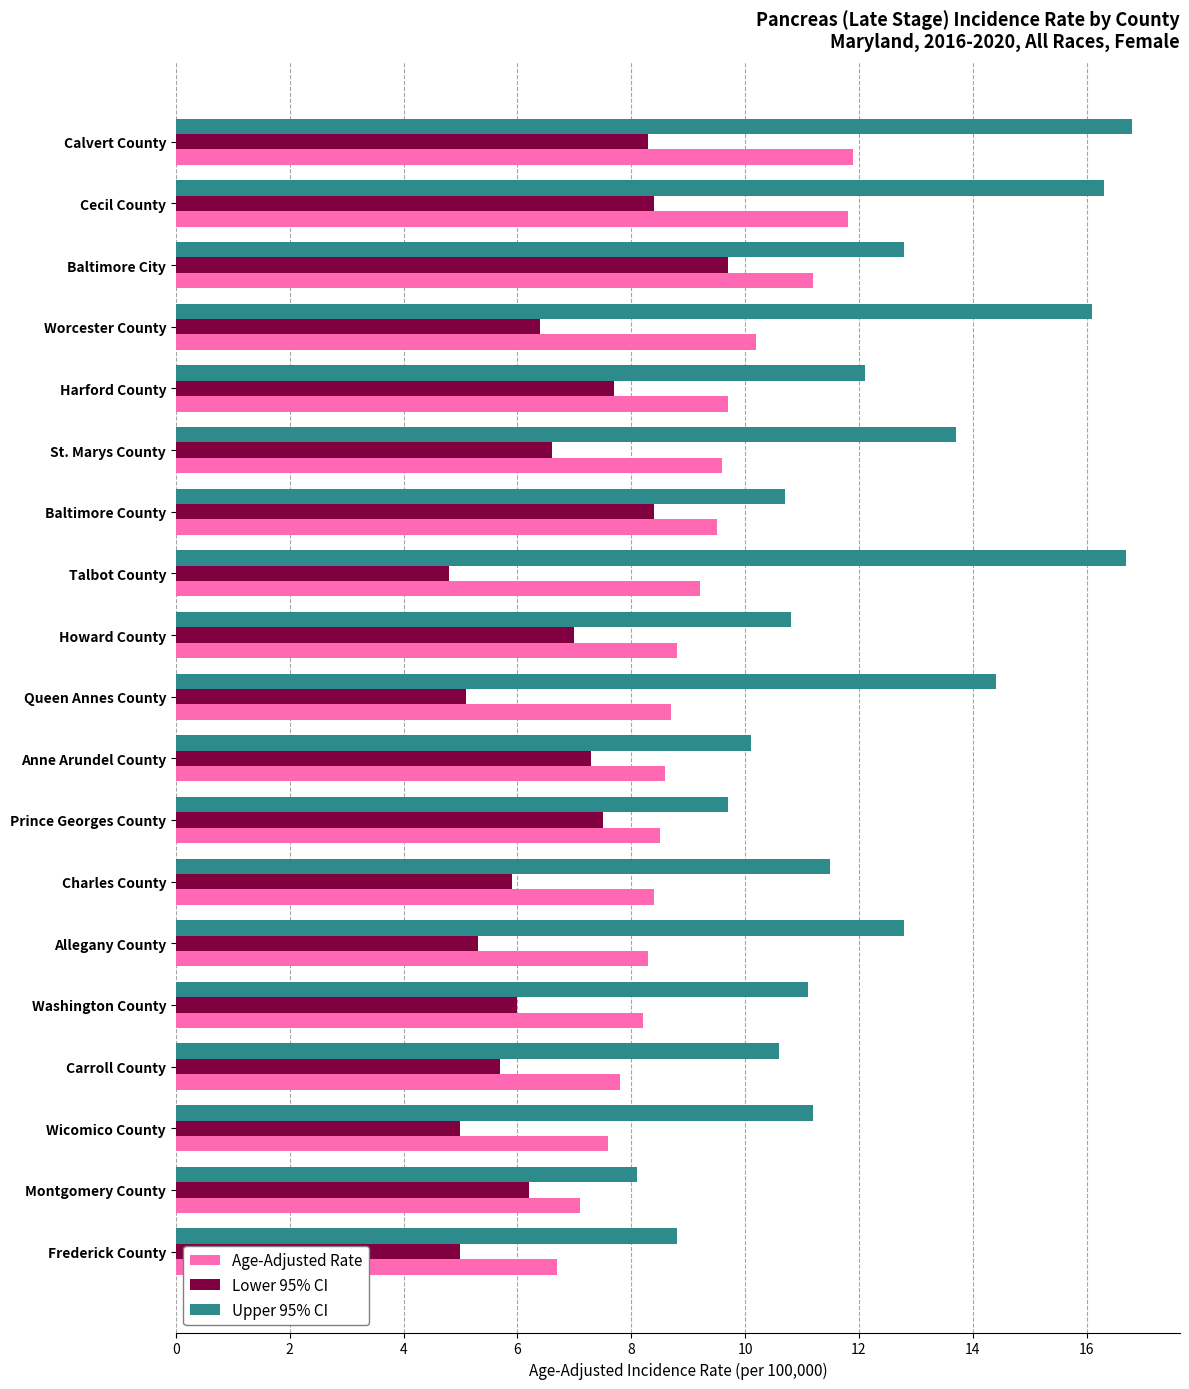

How many distinct data groups are displayed?

3